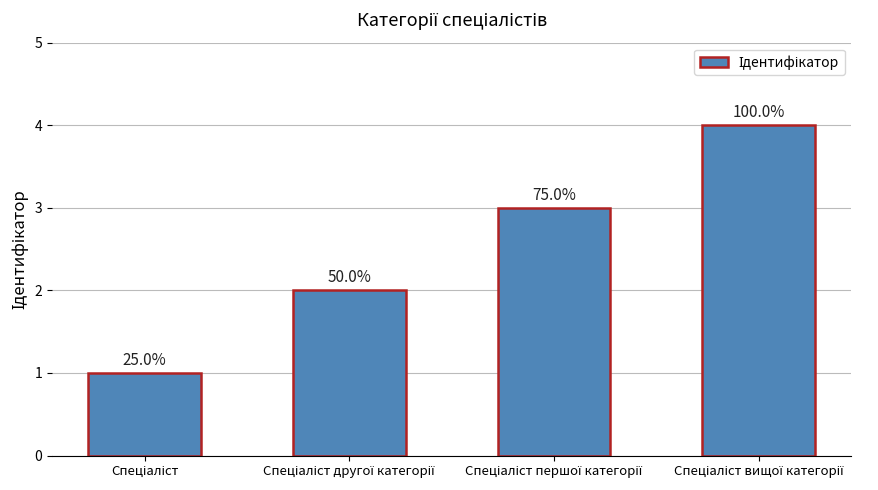

How many bars are there in total?

4